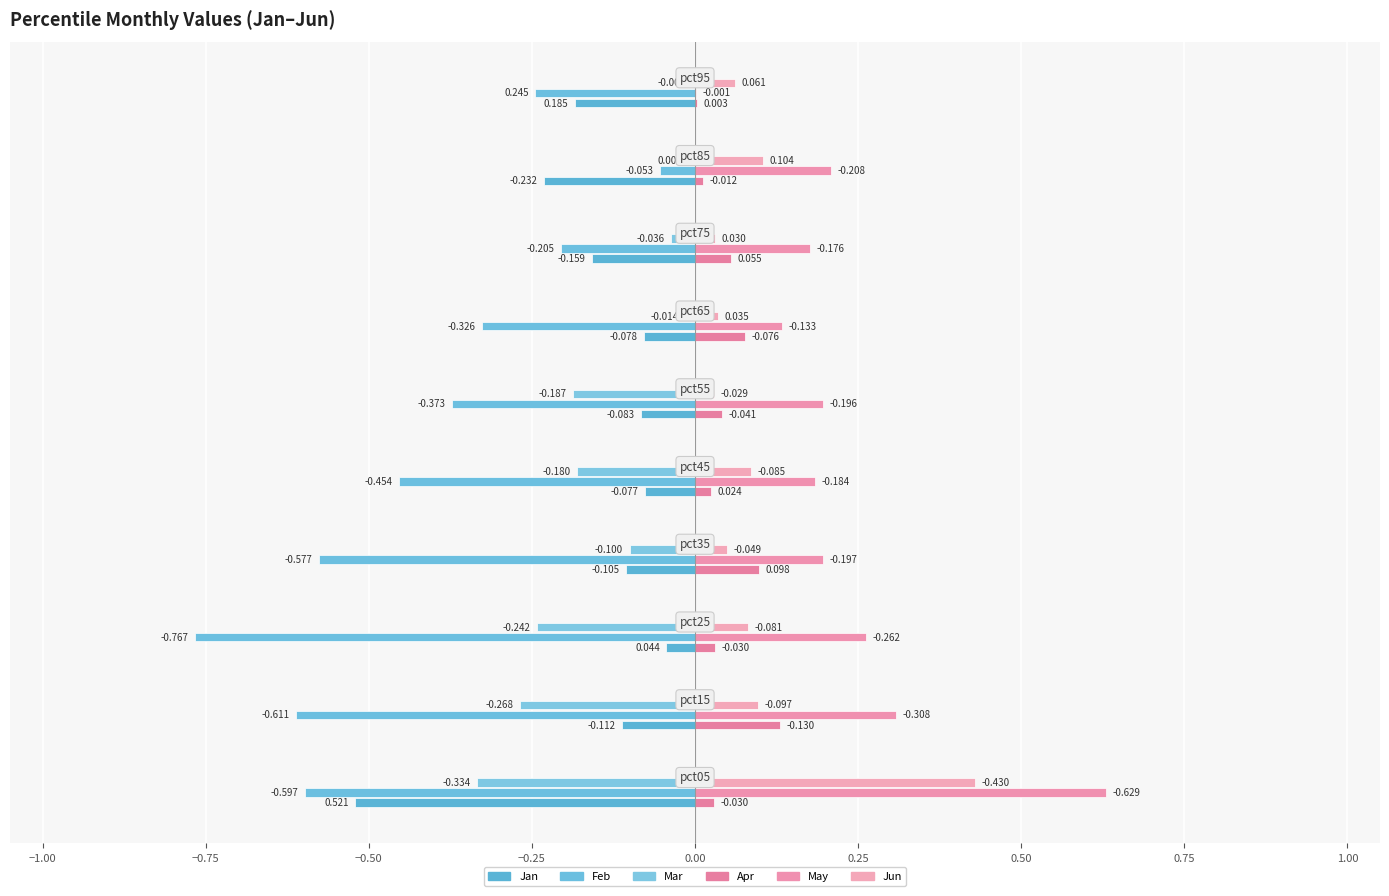

How many categories are shown in the chart?

10